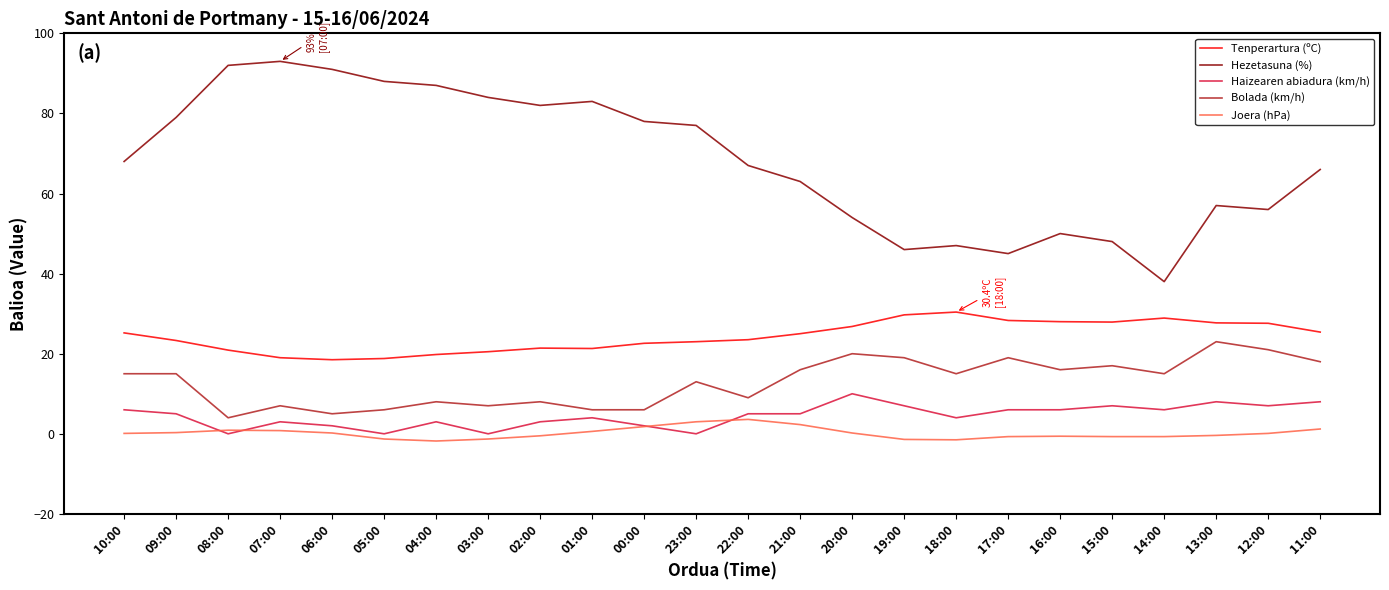

Rank the series at 17:00 from lowest to highest value.

Joera (hPa), Haizearen abiadura (km/h), Bolada (km/h), Tenperartura (ºC), Hezetasuna (%)